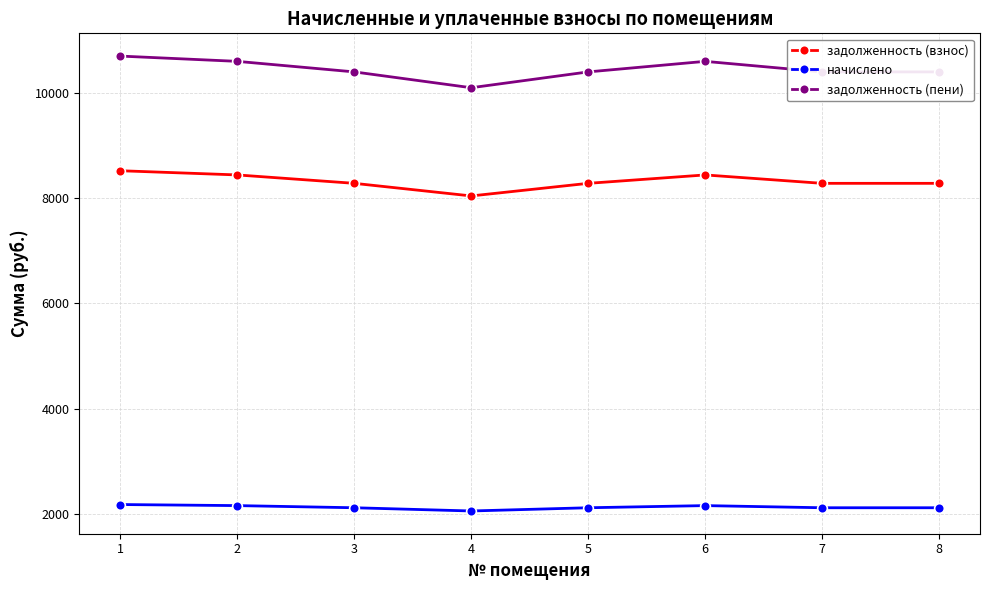

True or false: задолженность (пени) has more than 1 interior local peaks.

False